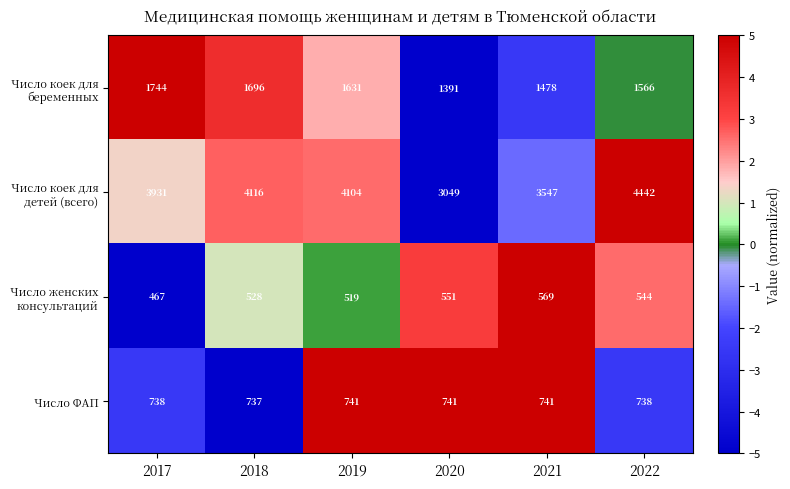

Reading left to right, transcribe all the data shown in this chart.

Число коек для беременных: 1744	1696	1631	1391	1478	1566
Число коек для детей (всего): 3931	4116	4104	3049	3547	4442
Число женских консультаций: 467	528	519	551	569	544
Число ФАП: 738	737	741	741	741	738